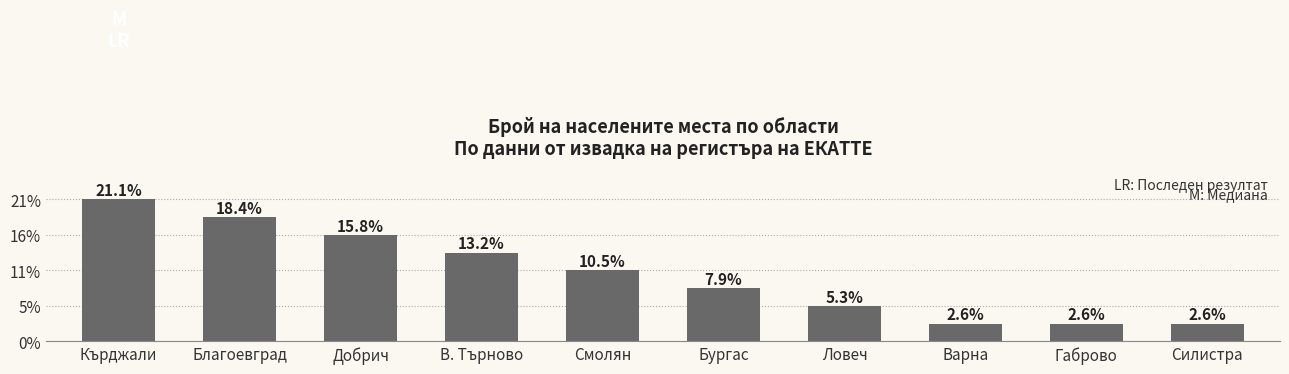

Which label corresponds to the largest value in the chart?

Кърджали